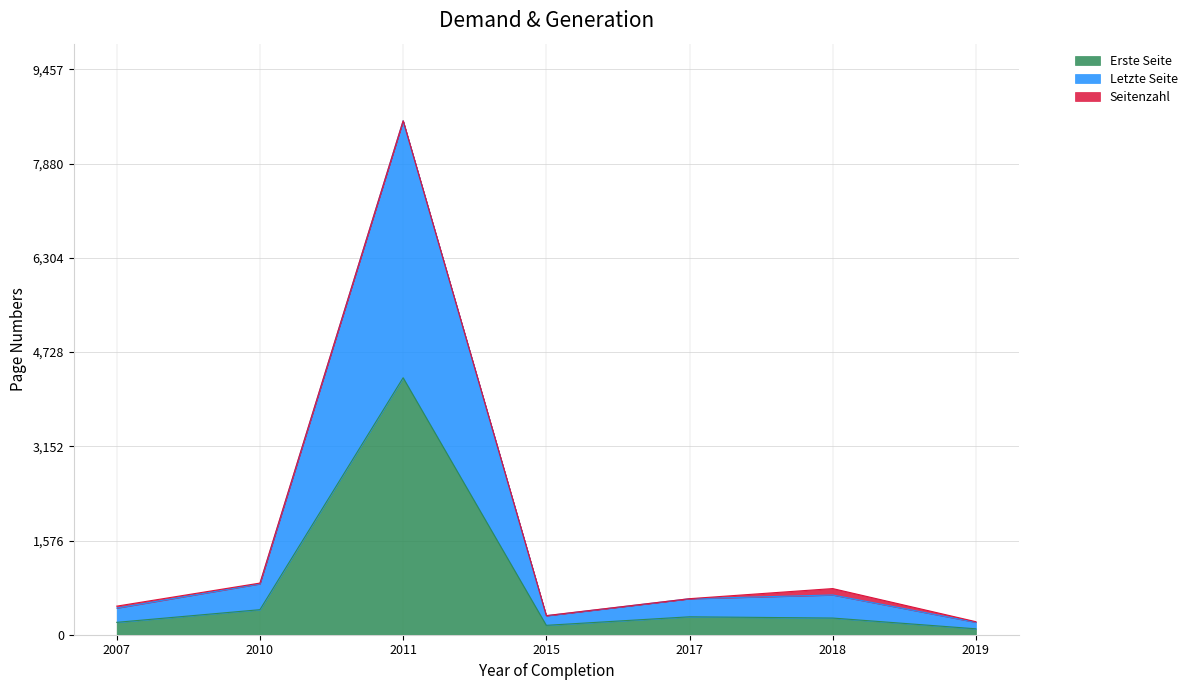

At which category is the sum across all series the highest?

2011